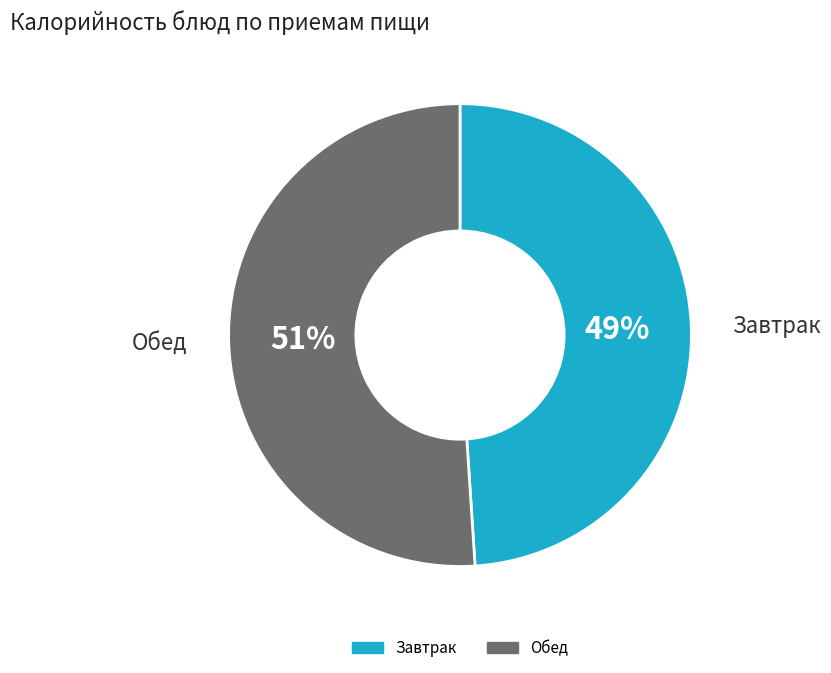

To the nearest percent, what is the difference between the largest and smallest slice percentages?

2%